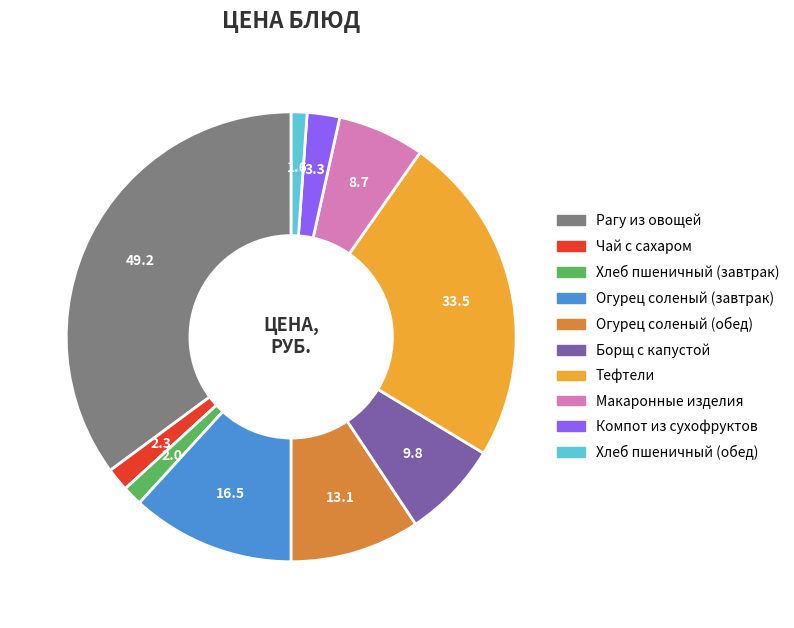

Combined, do Компот из сухофруктов and Рагу из овощей account for over 50%?

No